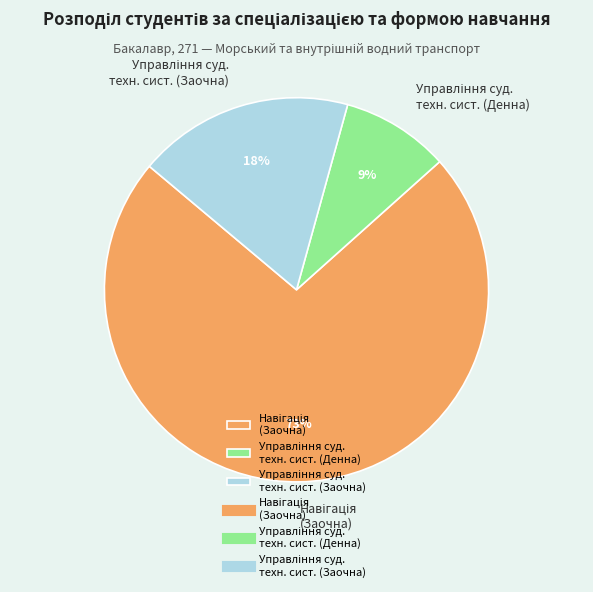

Does any single category account for the majority?

Yes